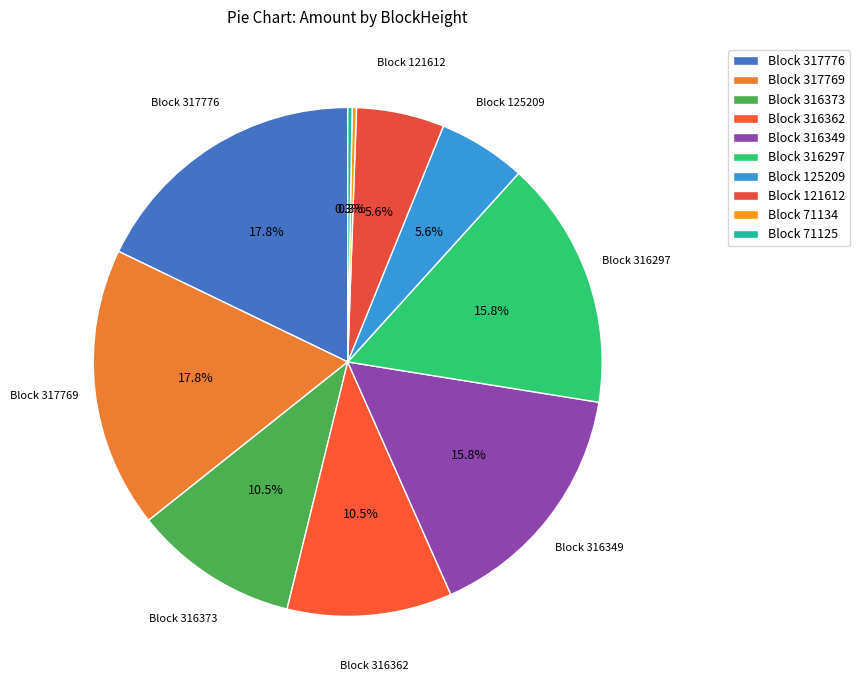

Rank the categories by value from highest to lowest.

317769, 317776, 316297, 316349, 316362, 316373, 121612, 125209, 71125, 71134